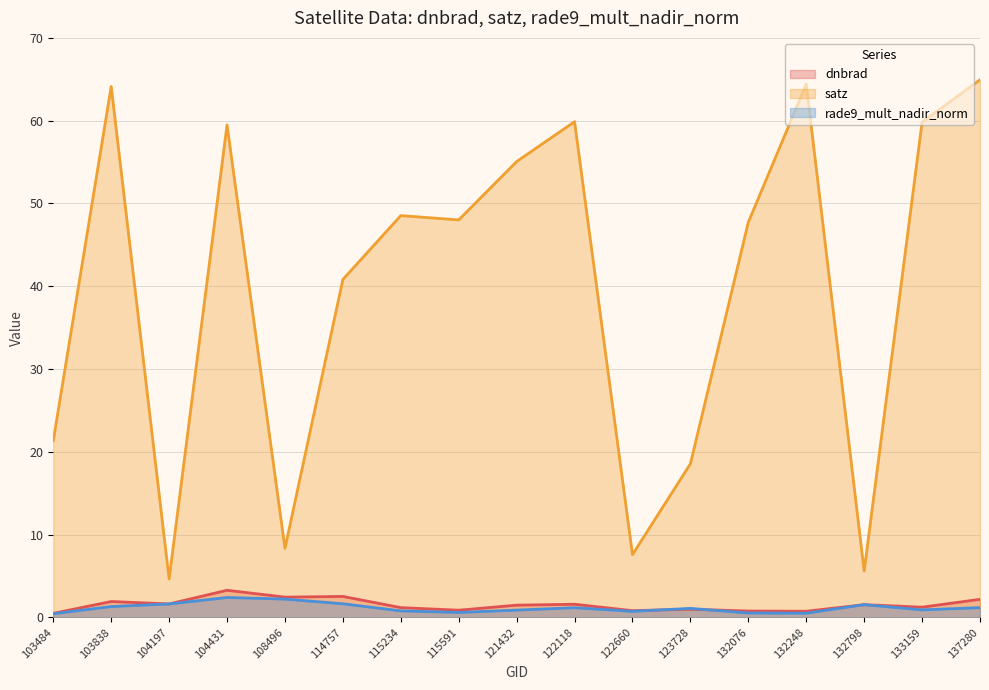

At how many categories does at least one series exceed 6?

15